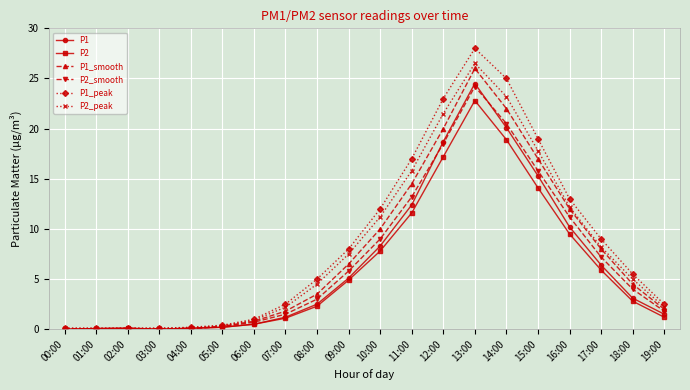

Is the value of P1_smooth at 15:00 greater than the value of P2_smooth at 02:00?

Yes